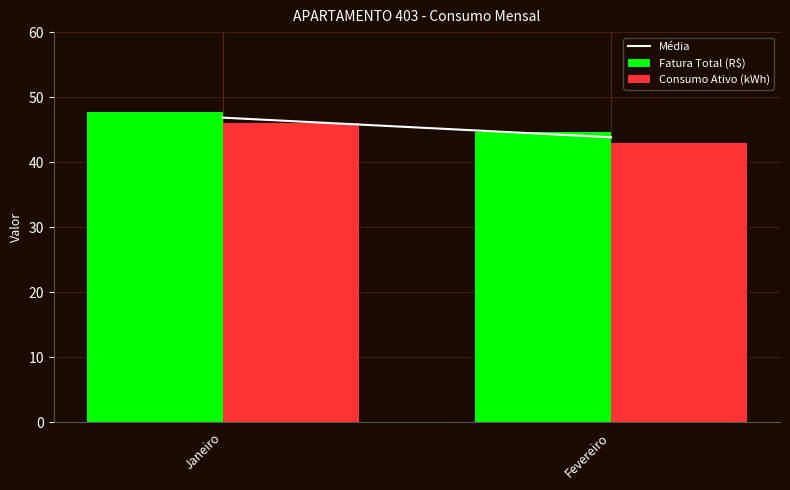

What is the smallest value displayed?

43.0